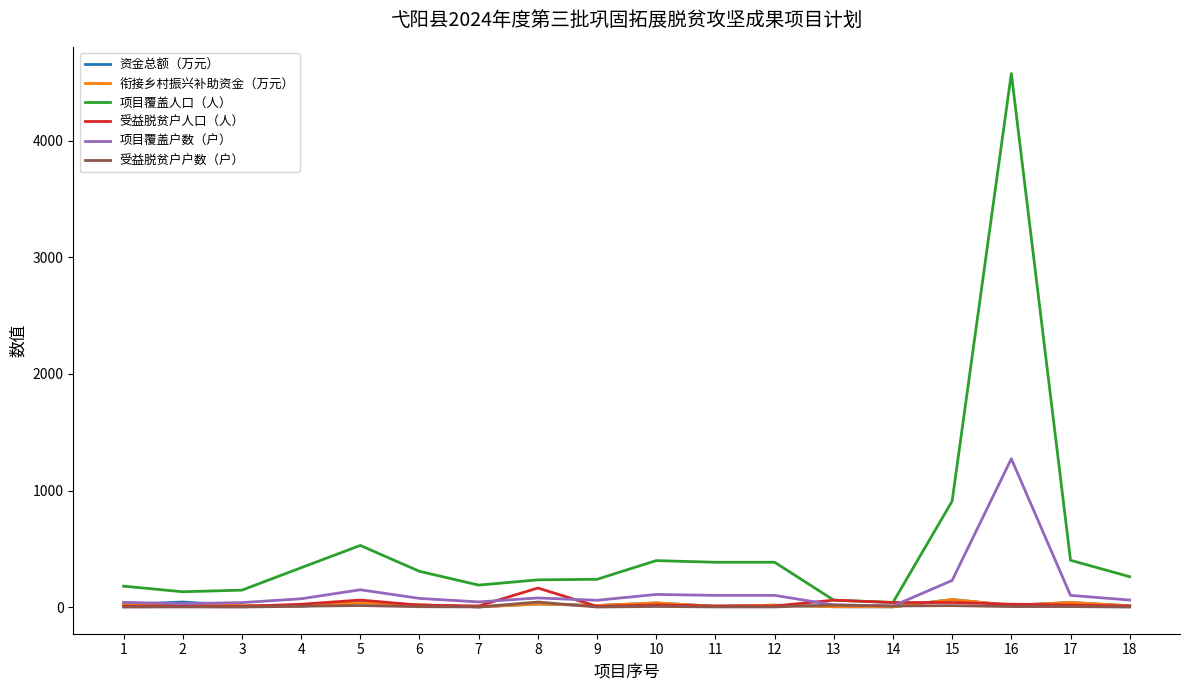

The value of 项目覆盖户数（户） at 11 is 102.0. True or false?

True